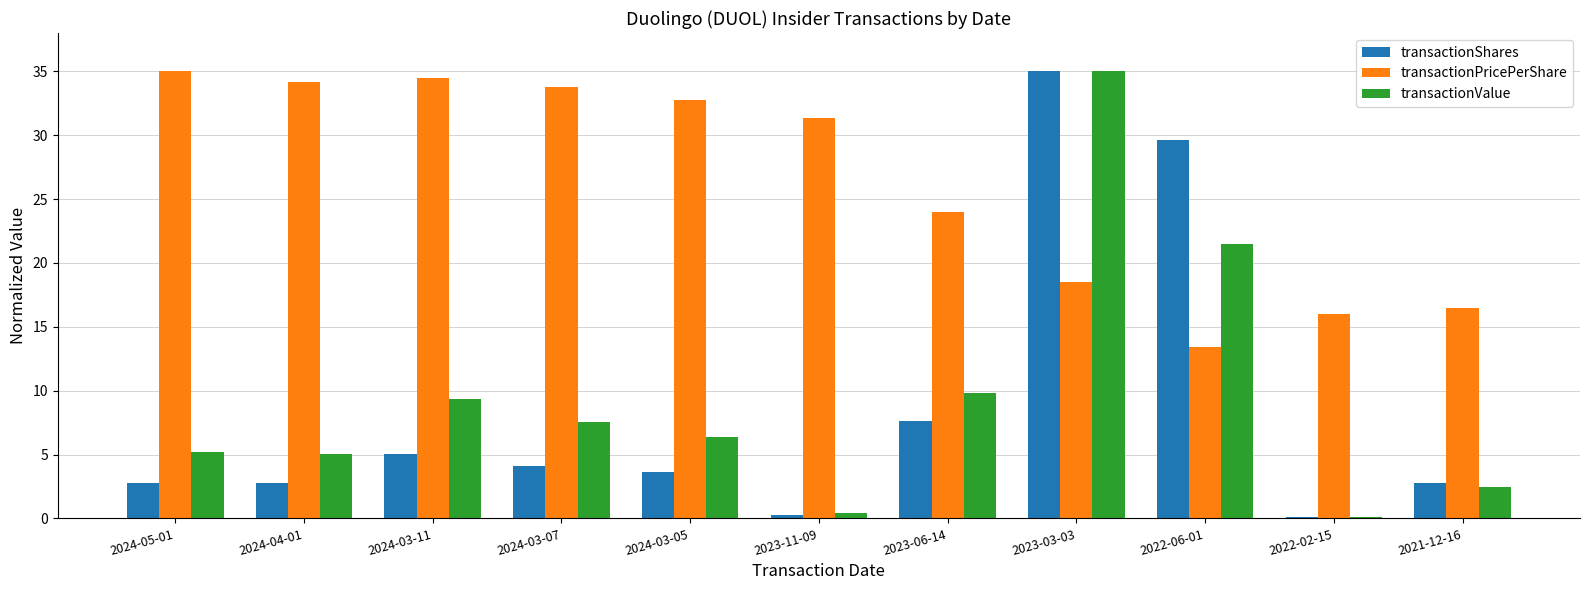

What is the highest value of the transactionShares series?

35.0